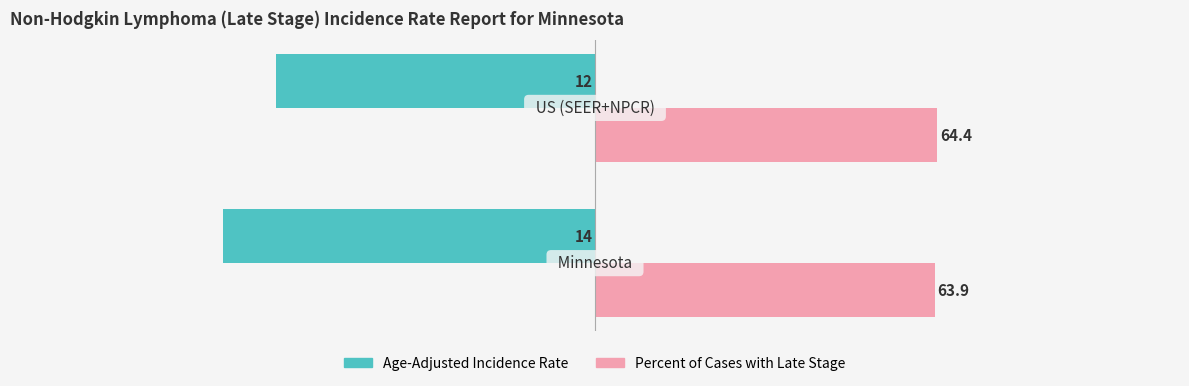

What is the average value of the Age-Adjusted Incidence Rate series?

-65.0